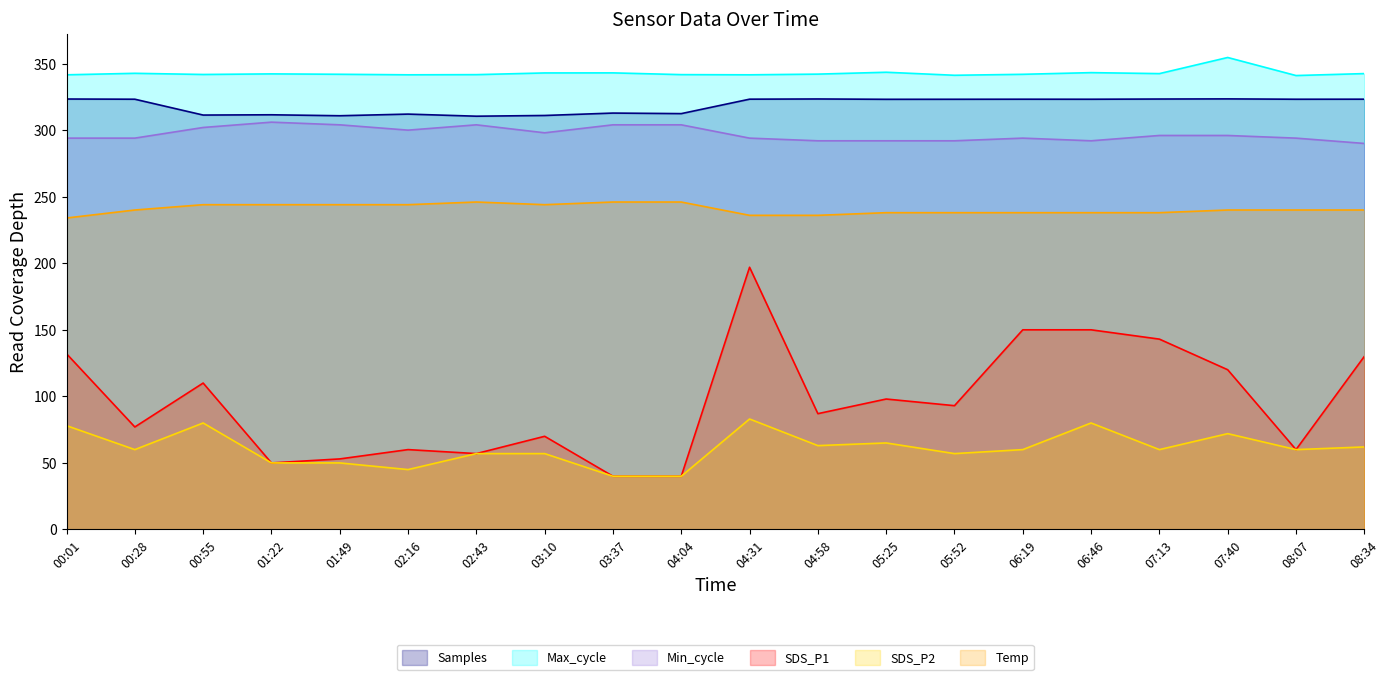

Which category has the highest value across all series?

07:40